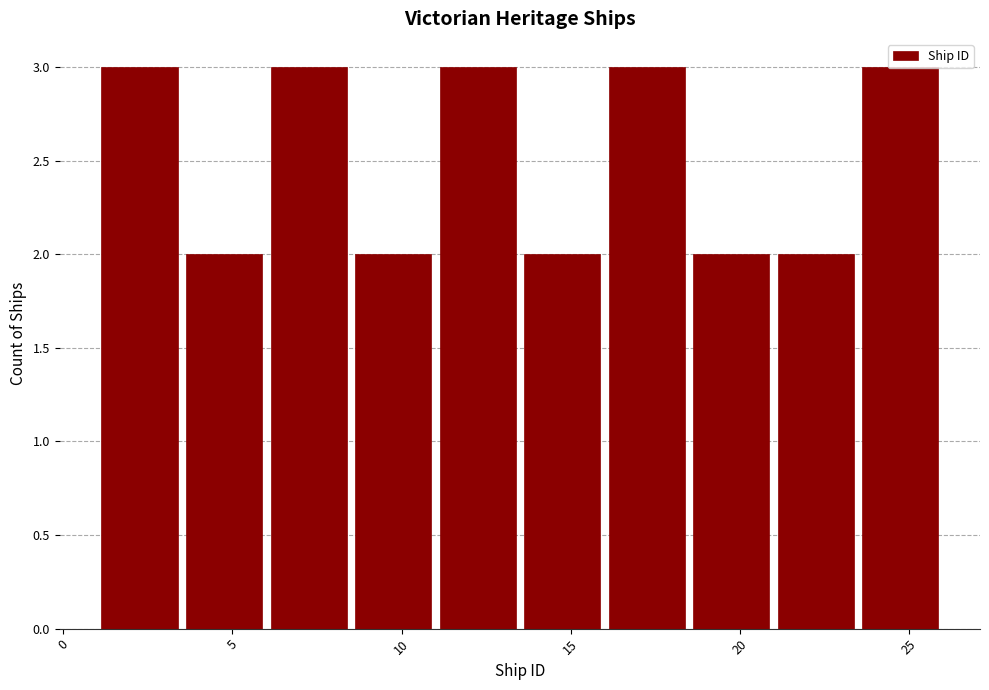

Reading left to right, list every bar in this chart as the range it spans on the x-axis followed by its height. The values are not printed on the chart, so give them approximately, as read against the axis.

1.0 to 3.5: 3
3.5 to 6.0: 2
6.0 to 8.5: 3
8.5 to 11.0: 2
11.0 to 13.5: 3
13.5 to 16.0: 2
16.0 to 18.5: 3
18.5 to 21.0: 2
21.0 to 23.5: 2
23.5 to 26.0: 3